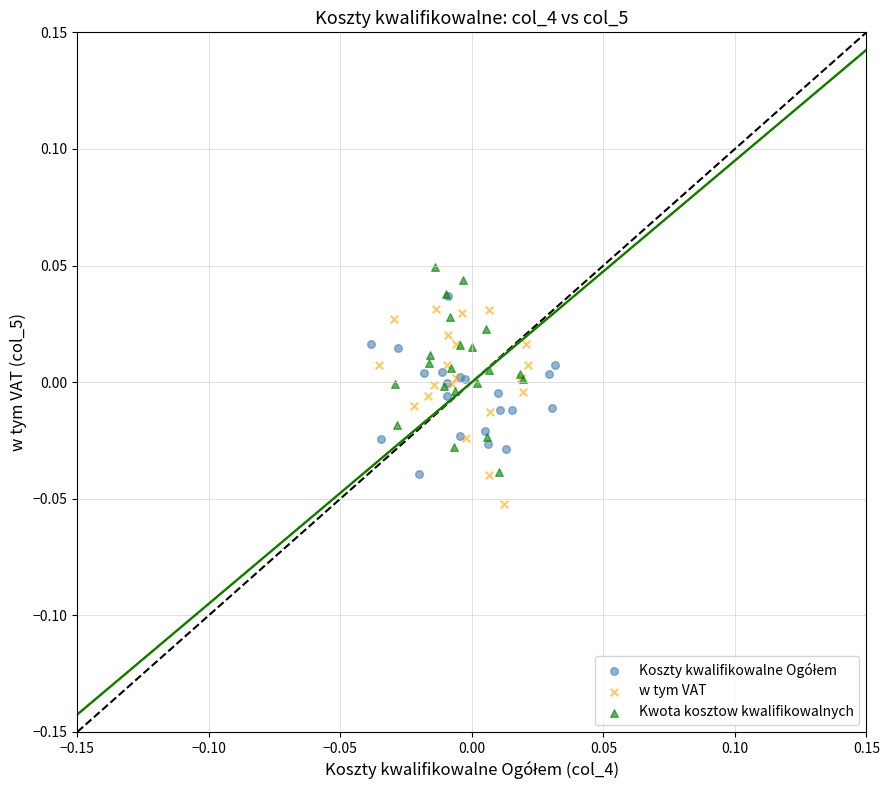

Which series contains the highest Y value?

Kwota kosztow kwalifikowalnych